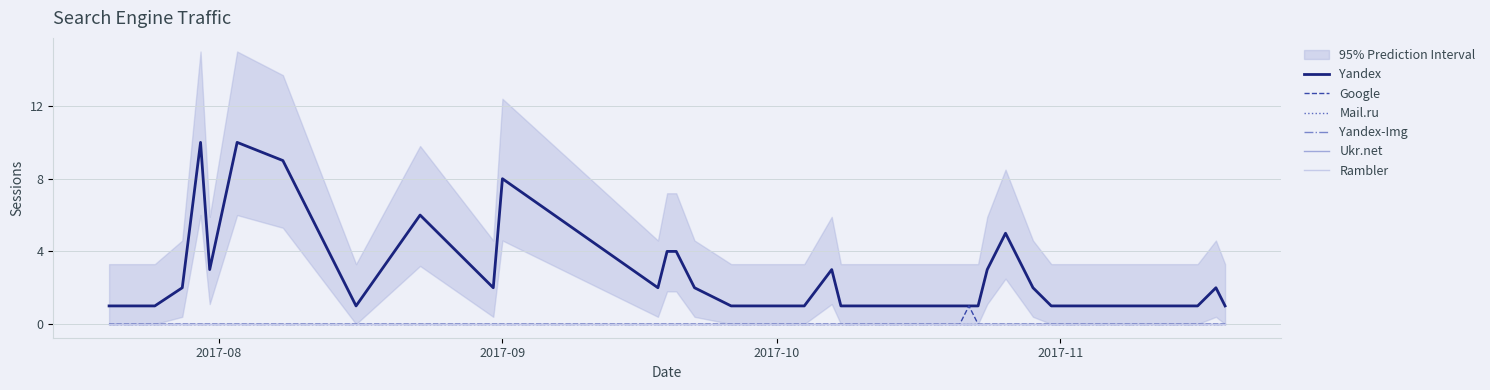

Which series has the largest range (max minus min)?

Yandex